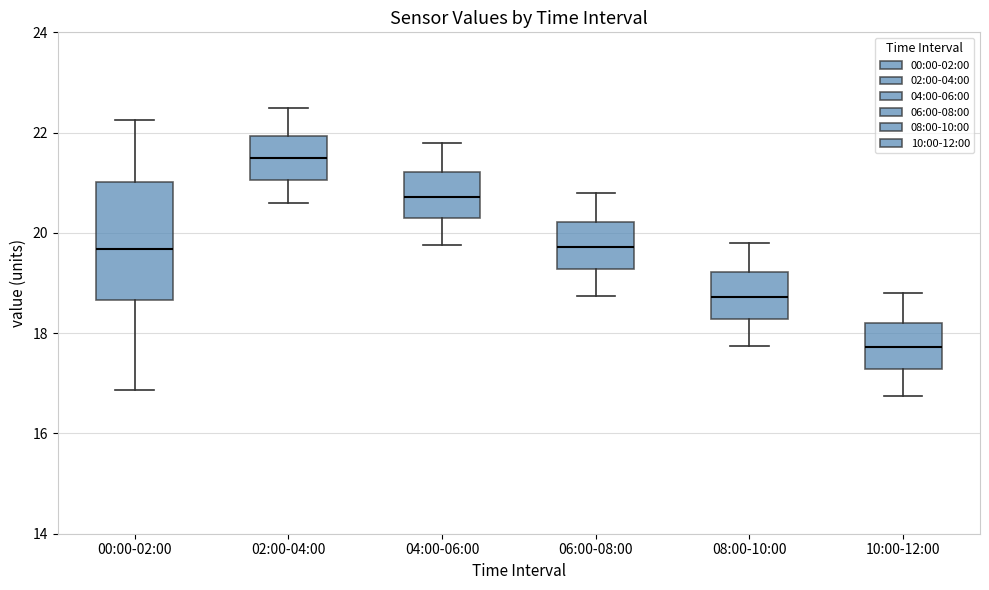

Where is the lower edge of the box for 08:00-10:00 on the y-axis? The values are not printed on the chart, so give them approximately, as read against the axis.

18.2